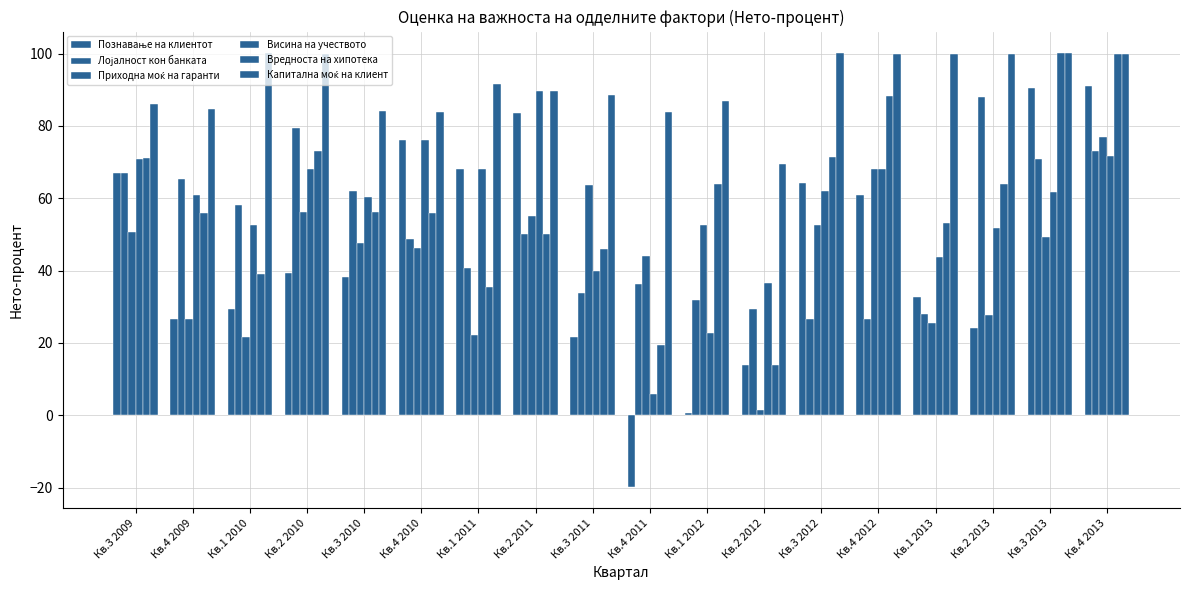

How many bars are there in total?

108